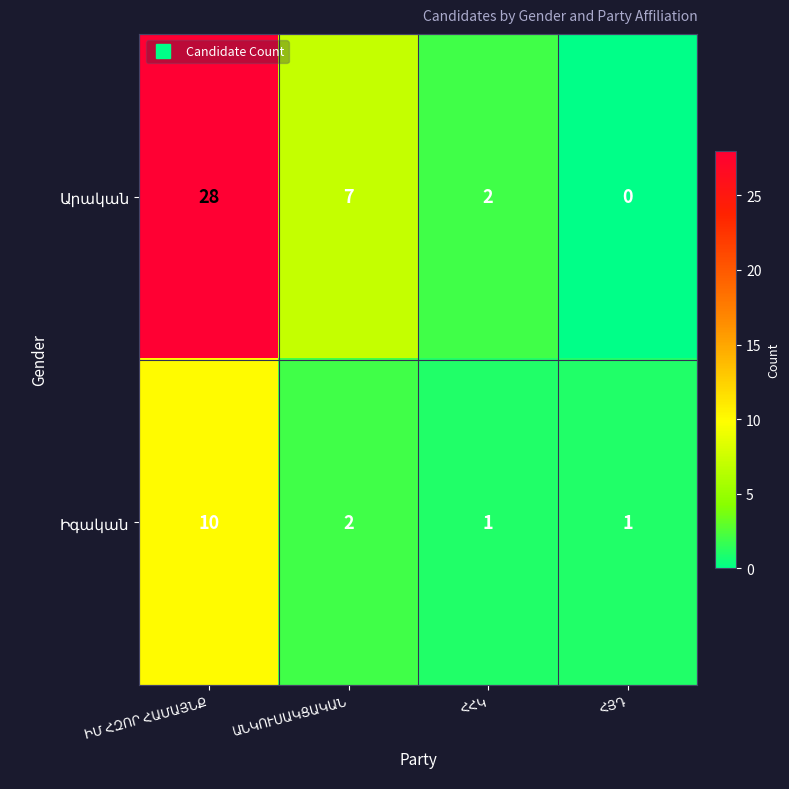

What is the greatest value displayed?

28